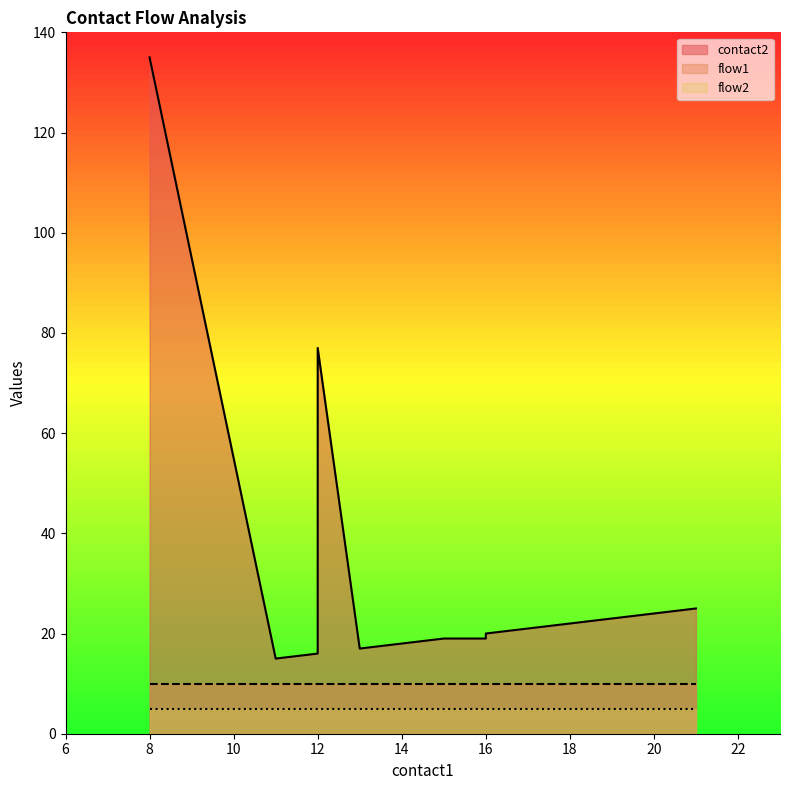

Count the number of categories in the chart.

15